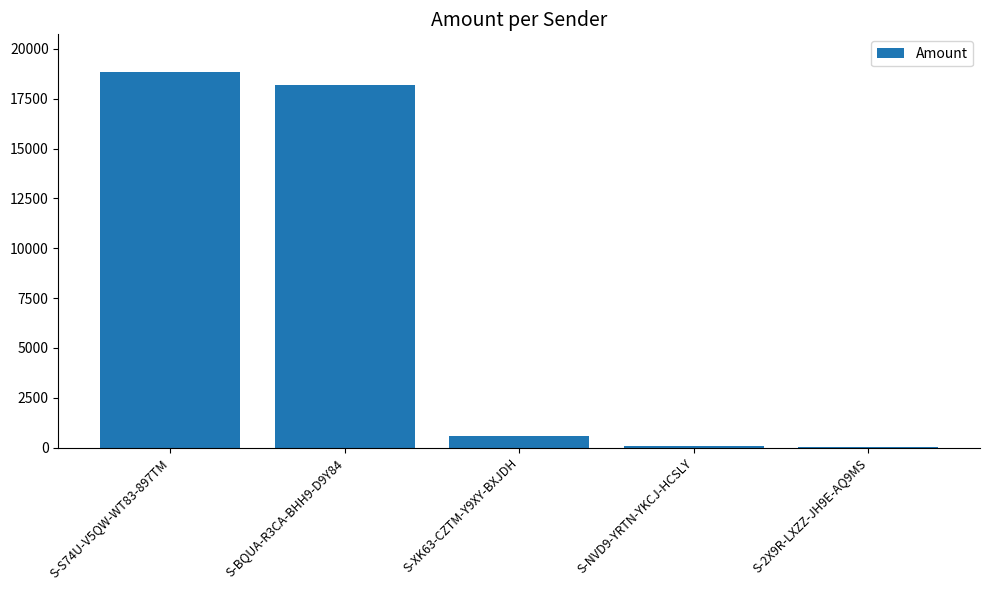

What is the sum of all values?

37700